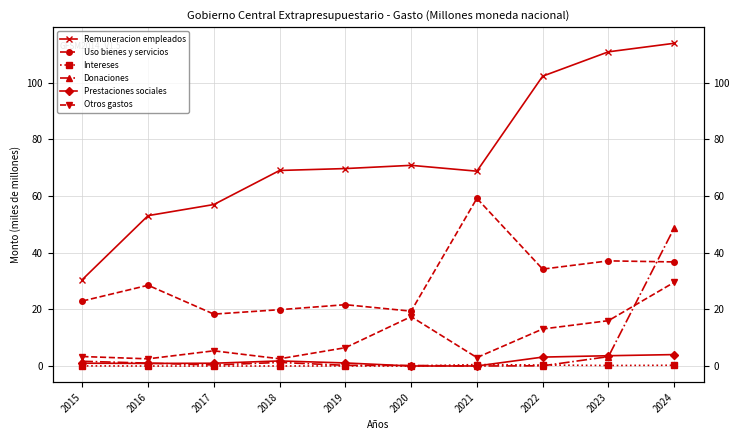

What is the value of the Remuneracion empleados point at the 1st from the left?

30.5